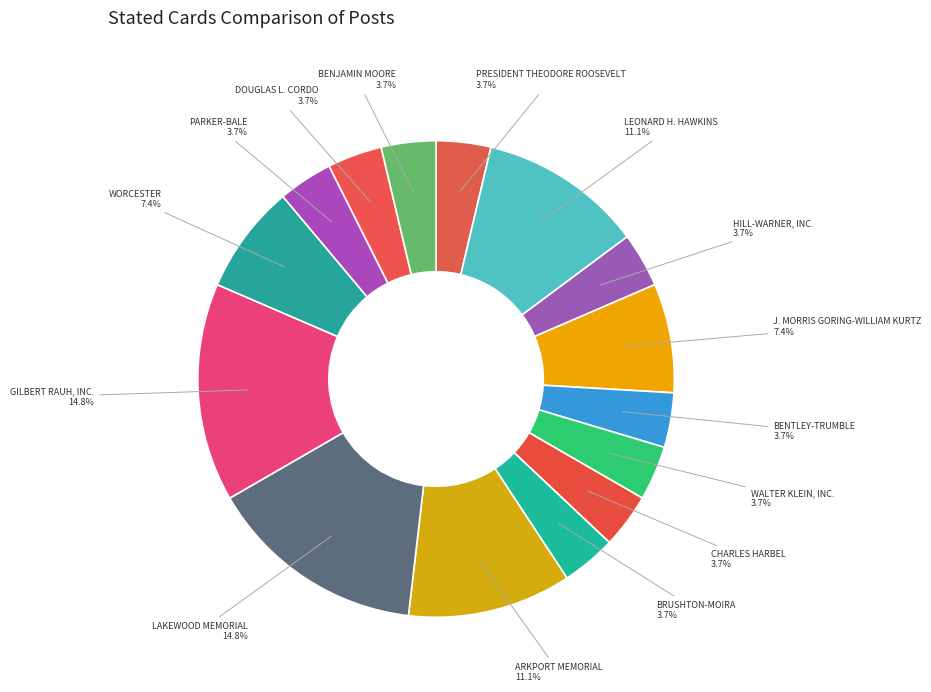

How many segments does this pie chart have?

15